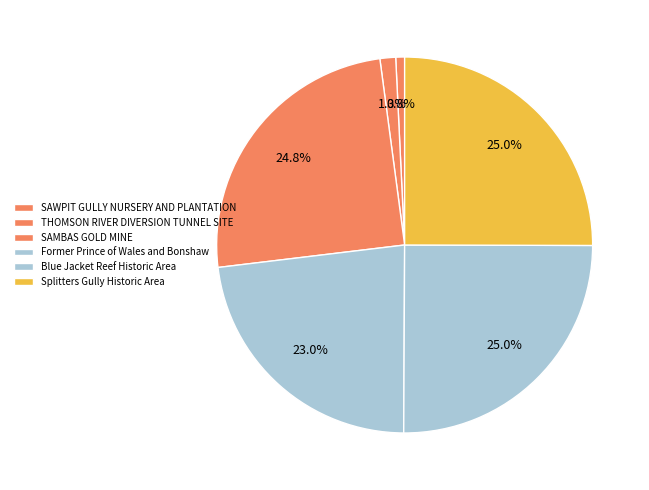

Does any single category account for the majority?

No